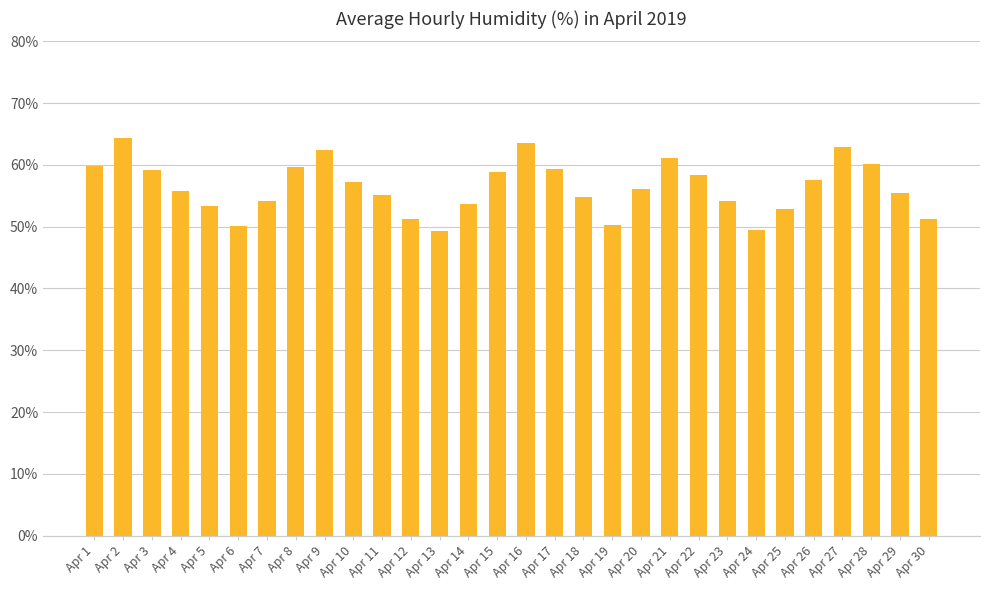

What is the change in value from Apr 2 to Apr 14?

-10.8